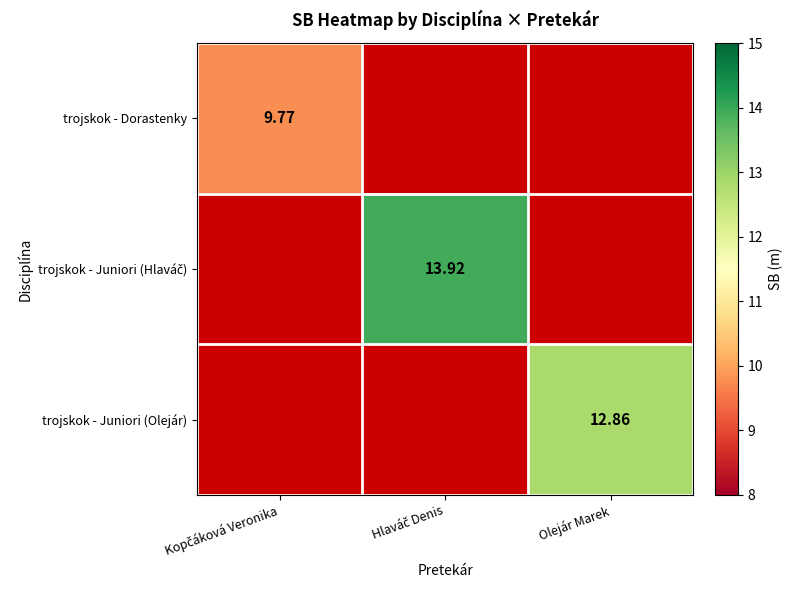

Which series has the largest range (max minus min)?

trojskok - Dorastenky